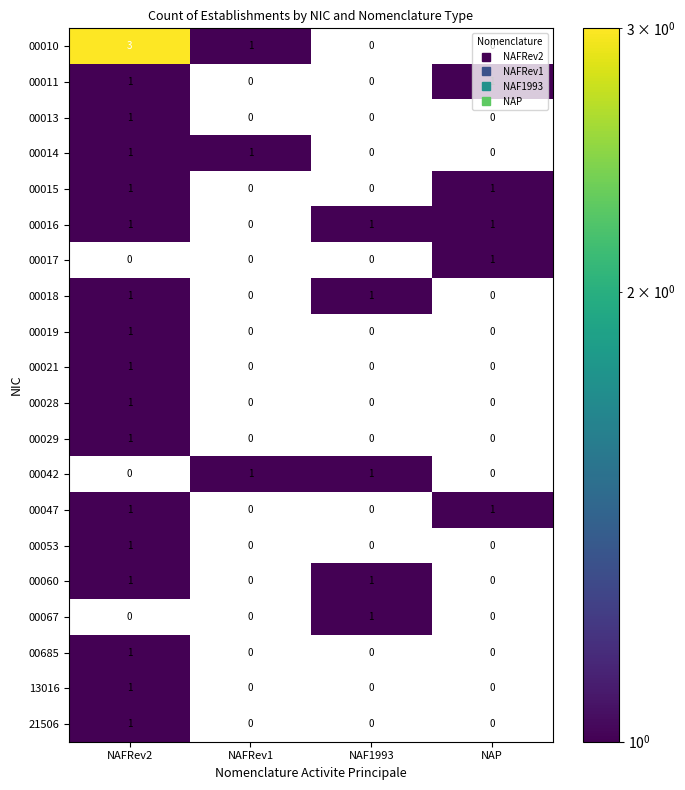

At how many categories does at least one series exceed 2?

1